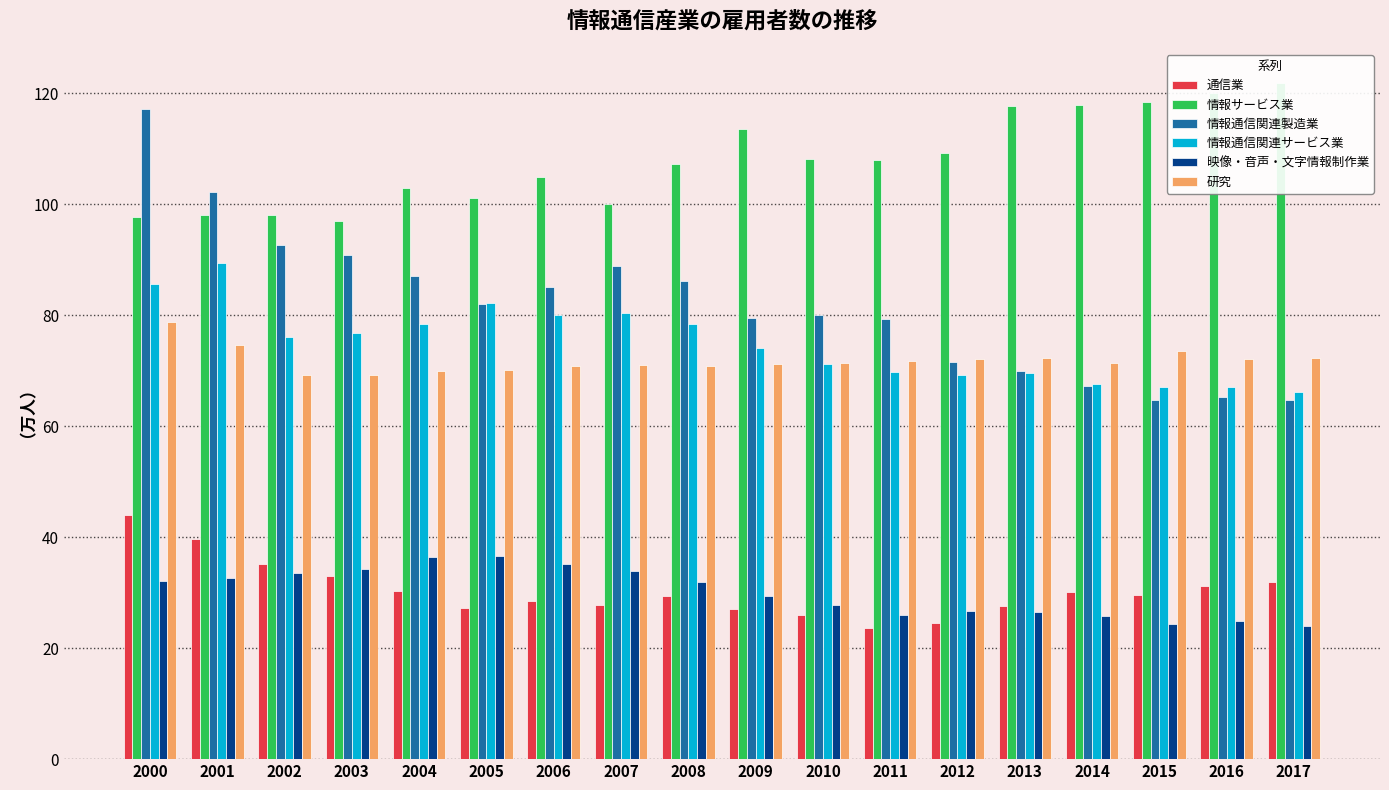

What is the sum of the 映像・音声・文字情報制作業 values at 2010 and 2006?

62.9